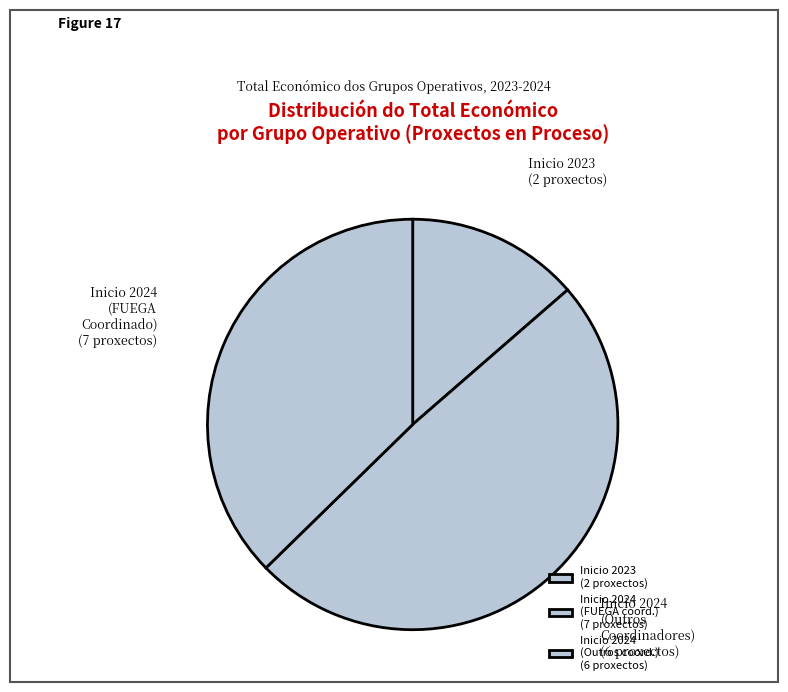

Rank the categories by value from lowest to highest.

Inicio 2023 (2 proxectos), Inicio 2024 (Outros coord.) (6 proxectos), Inicio 2024 (FUEGA coord.) (7 proxectos)